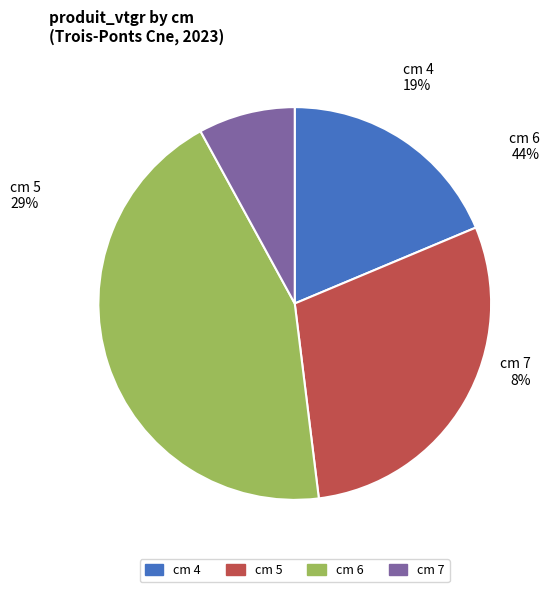

Approximately how many times larger is the value at 7 compared to 6?

0.2